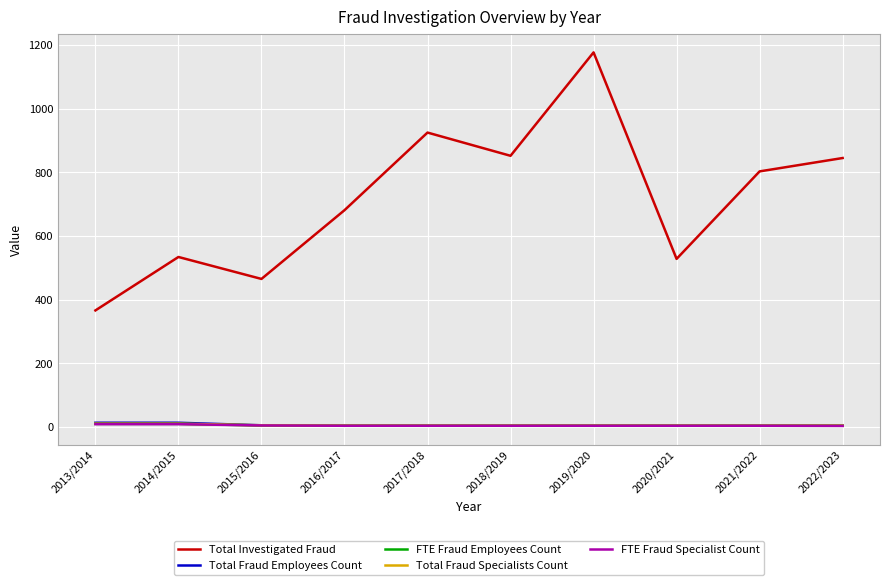

What is the sum of all FTE Fraud Employees Count values?

48.0